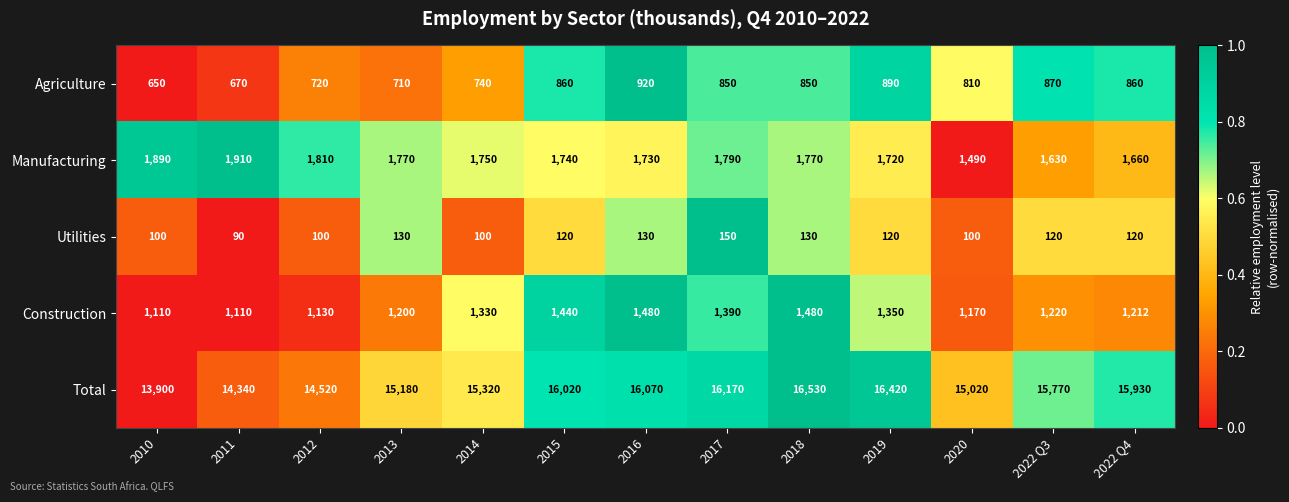

Which series has the widest spread of values?

Total